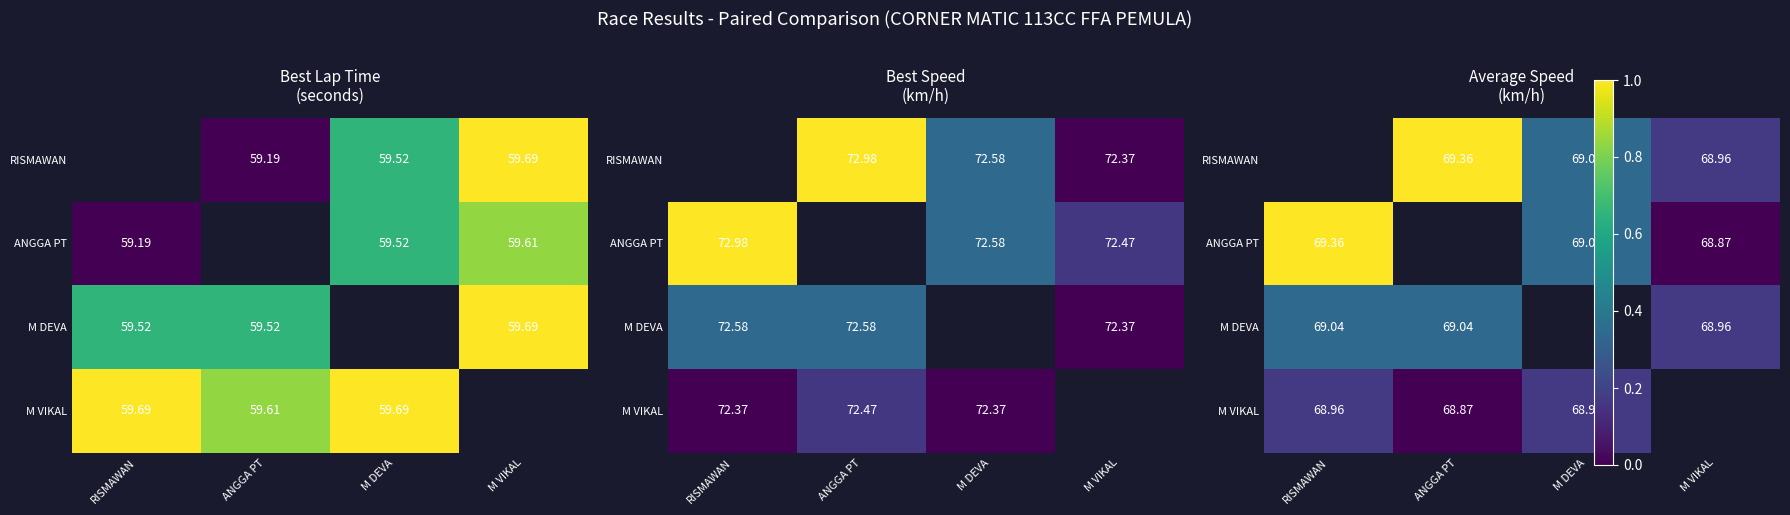

What is the sum of the M DEVA values at ANGGA PT and M VIKAL?

138.0